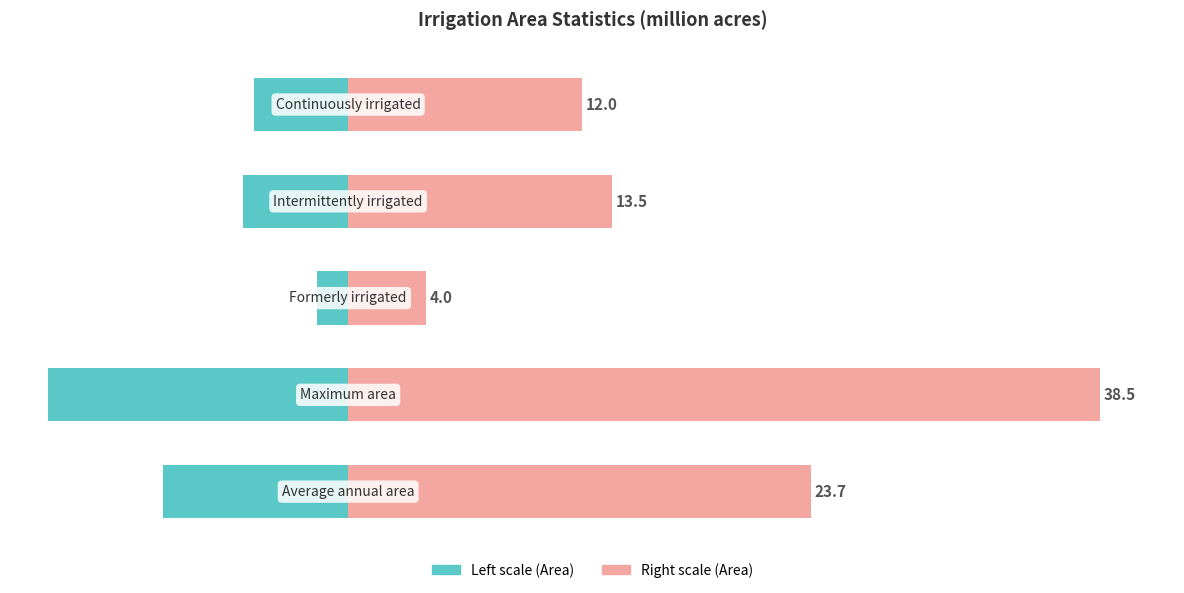

How many bars are there in total?

10